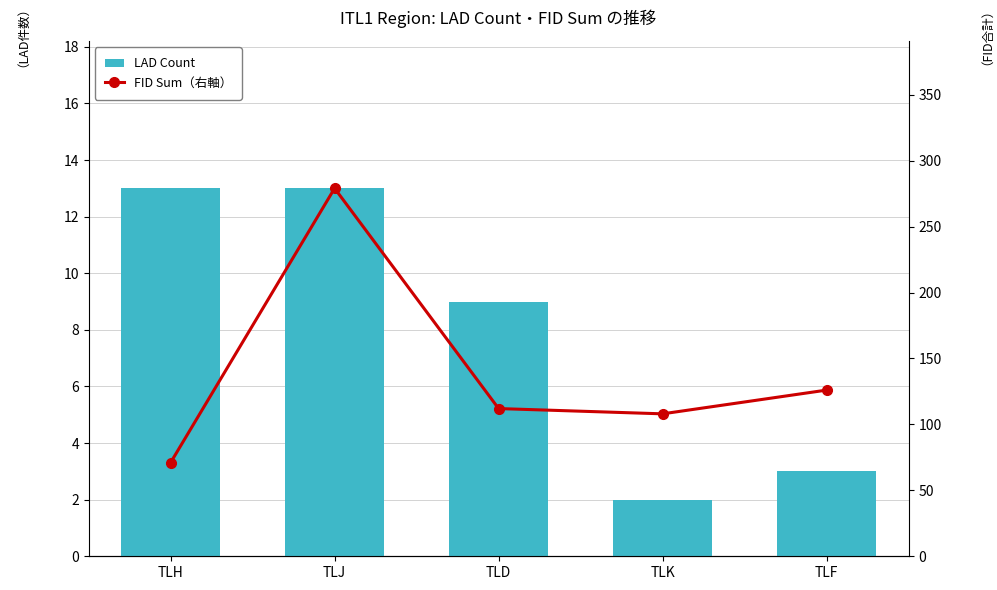

The FID Sum（右軸） series shows 279 at TLJ. True or false?

True